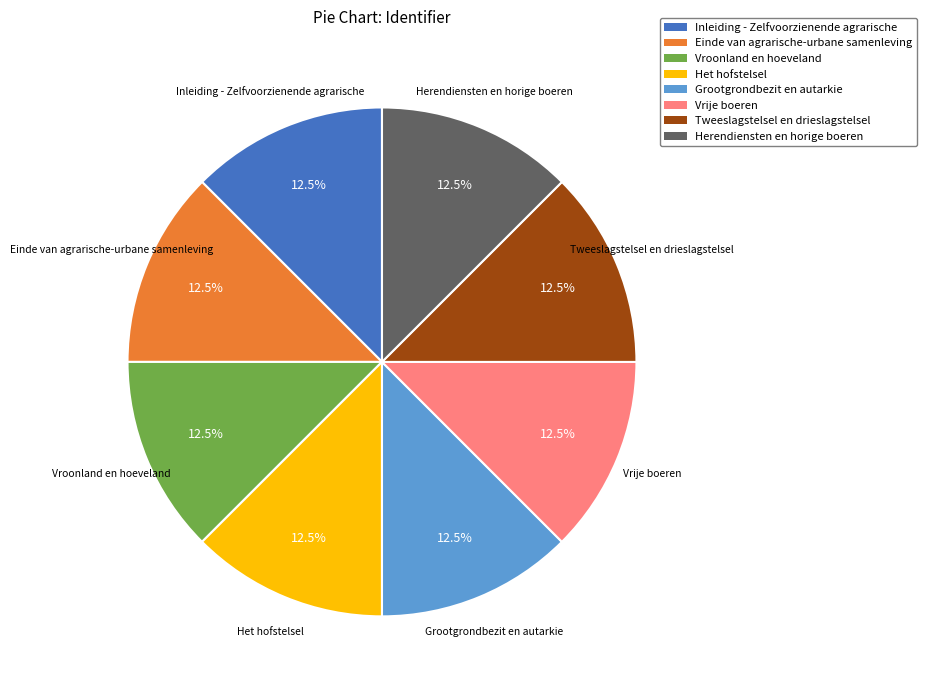

Combined, what portion of the pie is Inleiding - Zelfvoorzienende agrarische and Einde van agrarische-urbane samenleving?

25.0%